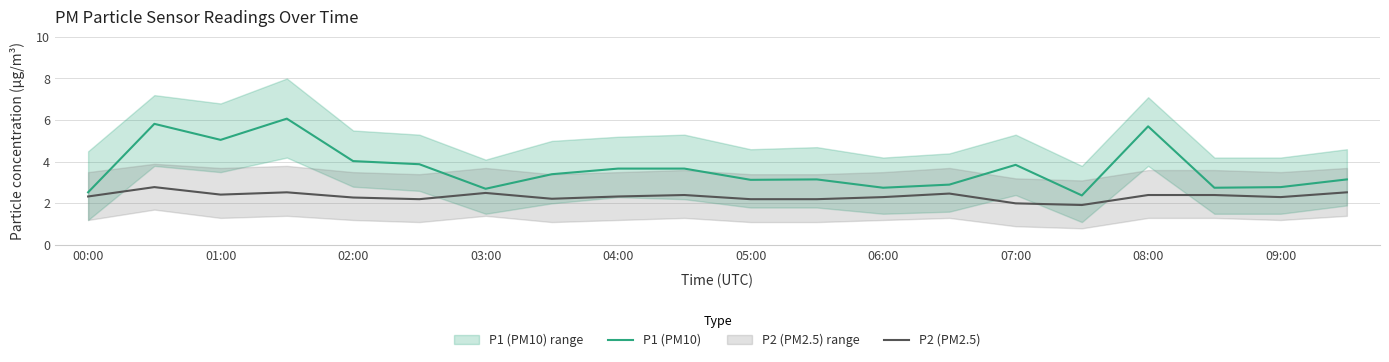

Which series has the largest total across all categories?

P1 (PM10)